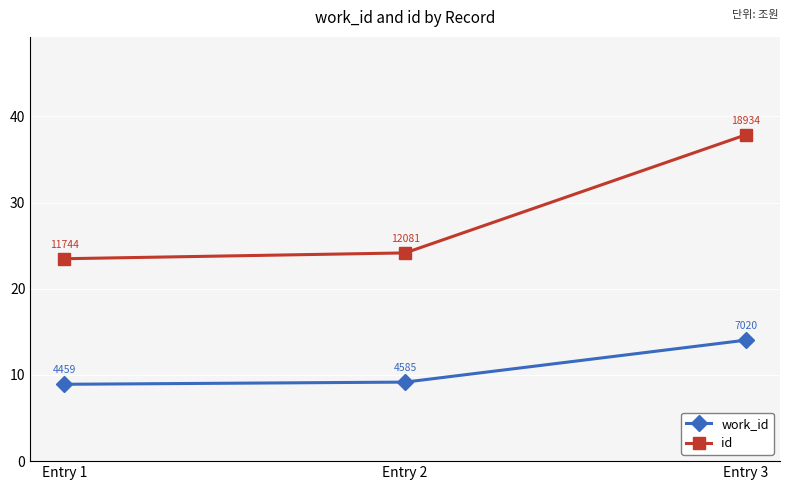

The value of id at Entry 1 is 23.5. True or false?

True